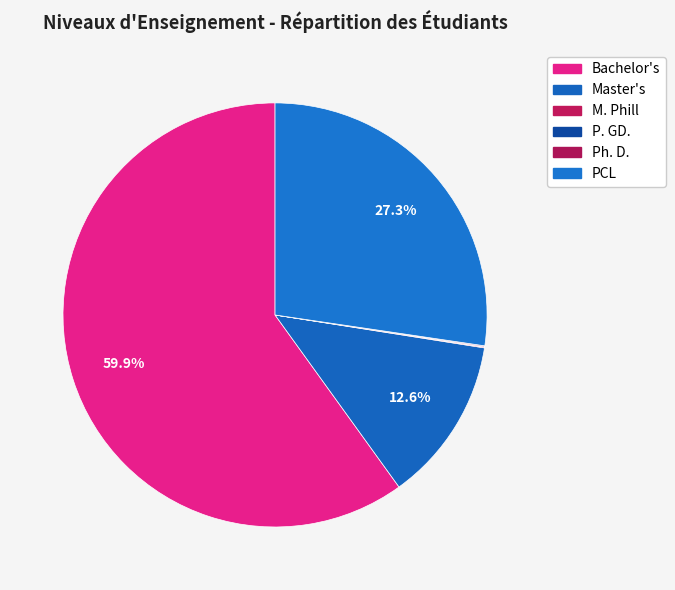

Rank the categories by value from highest to lowest.

Bachelor's, PCL, Master's, Ph. D., M. Phill, P. GD.